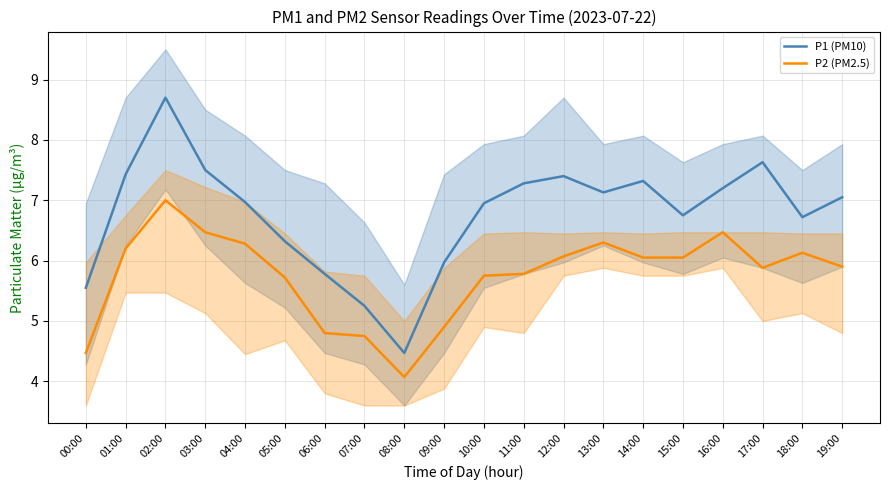

True or false: P1 (PM10) has more than 2 points higher than both neighbors.

True